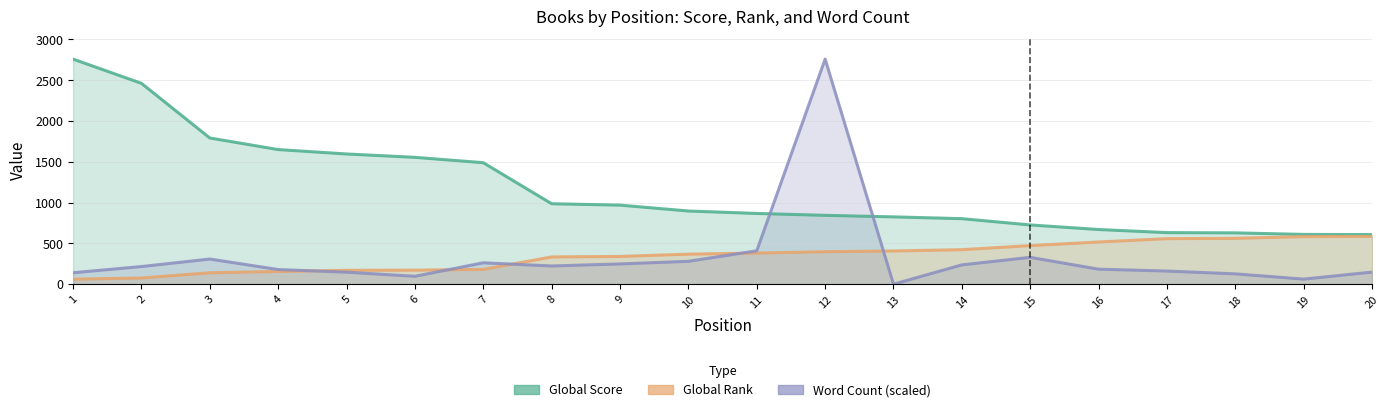

Reading right to left, extract all data points from this chart.

Global Score: 608.0	610.0	629.0	632.0	670.0	726.0	803.0	825.0	844.0	867.0	897.0	969.0	986.0	1489.0	1555.0	1596.0	1650.0	1792.0	2462.0	2759.0
Global Rank: 585.0	583.0	562.0	558.0	517.0	473.0	423.0	407.0	398.0	381.0	368.0	340.0	334.0	181.0	172.0	170.0	156.0	140.0	76.0	61.0
Word Count (scaled): 148.3	62.1	126.5	160.9	183.9	328.8	236.8	0.0	2759.0	409.3	280.4	248.4	223.0	262.1	96.6	147.1	179.3	308.1	216.1	140.2